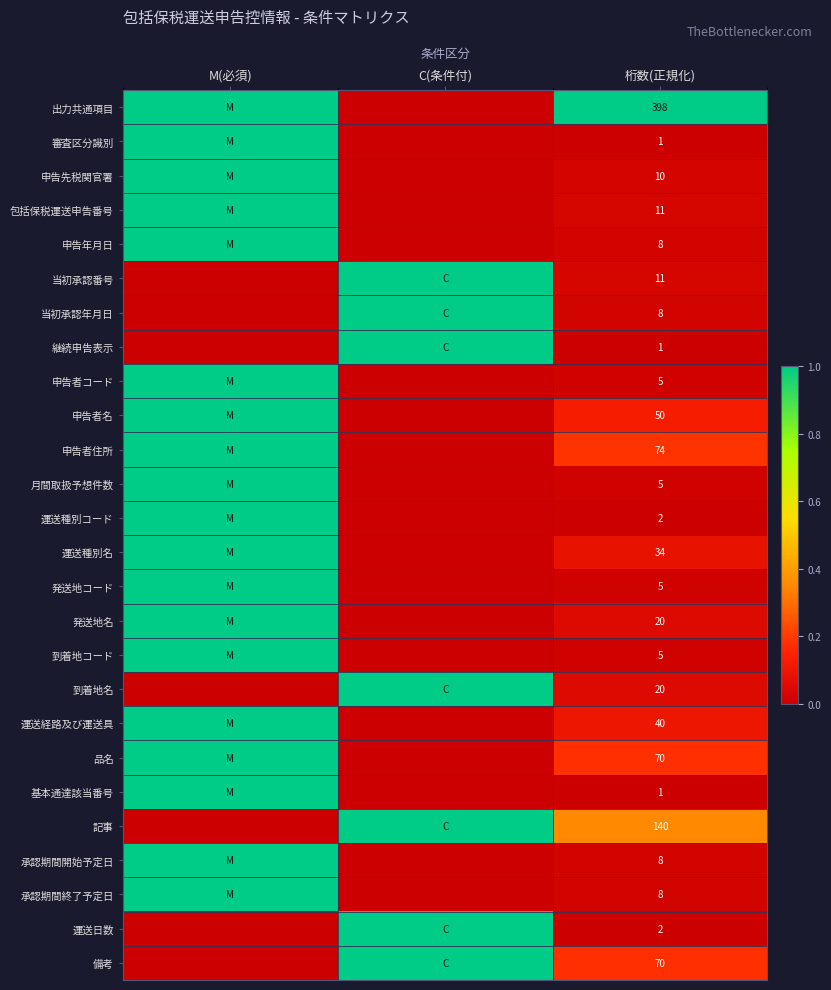

The 基本通達該当番号 series shows 2 at 桁数(正規化). True or false?

False